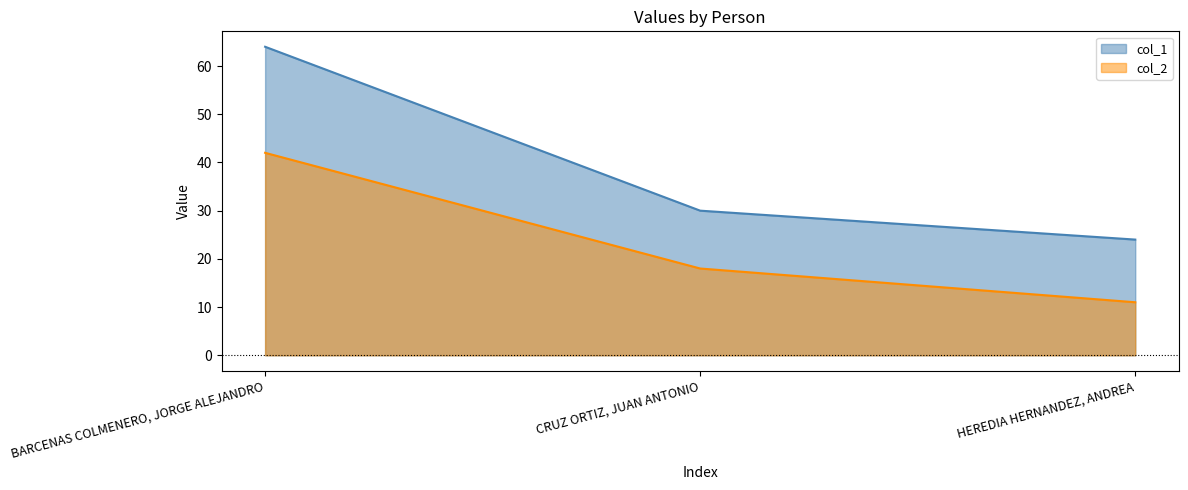

Reading left to right, transcribe all the data shown in this chart.

col_1: 64	30	24
col_2: 42	18	11